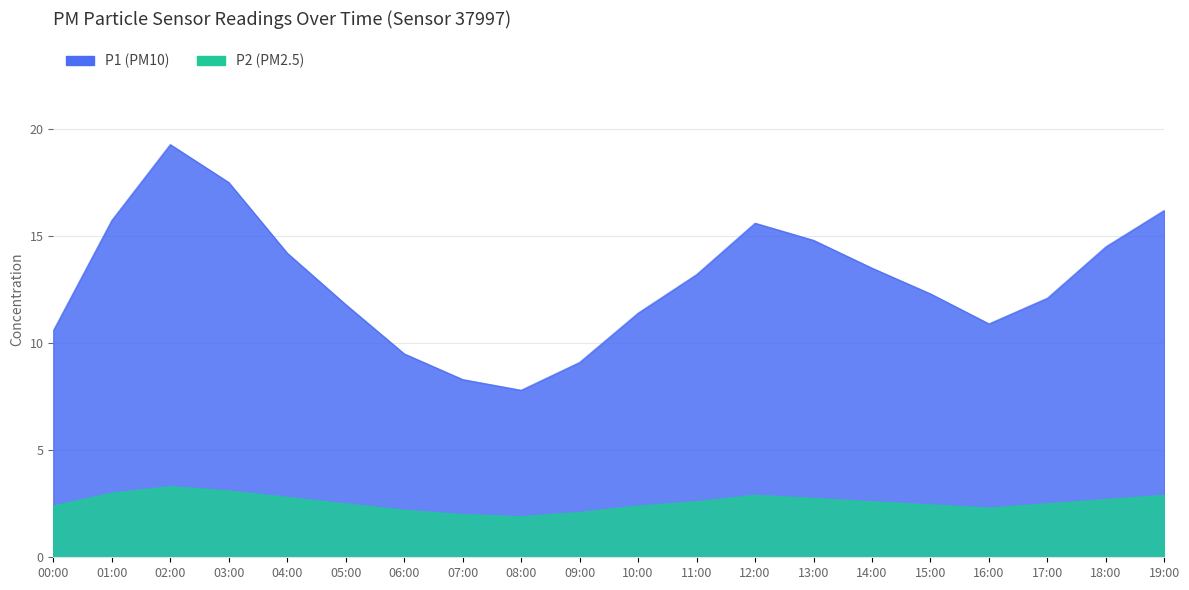

What is the difference between the second highest and minimum values in the P2 series?

1.2